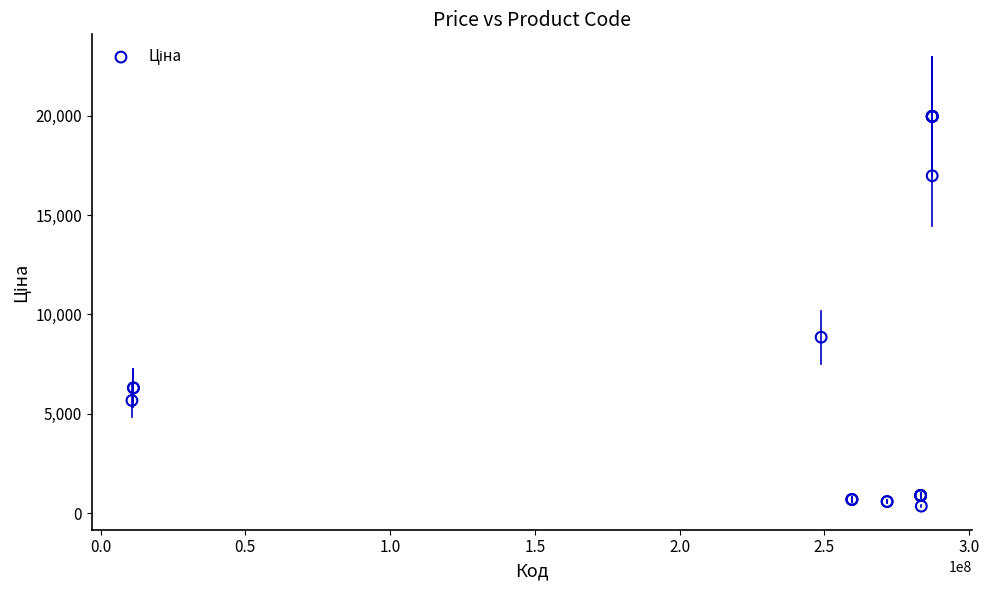

What Y value in the scatter plot is closest to 10162?

8856.7